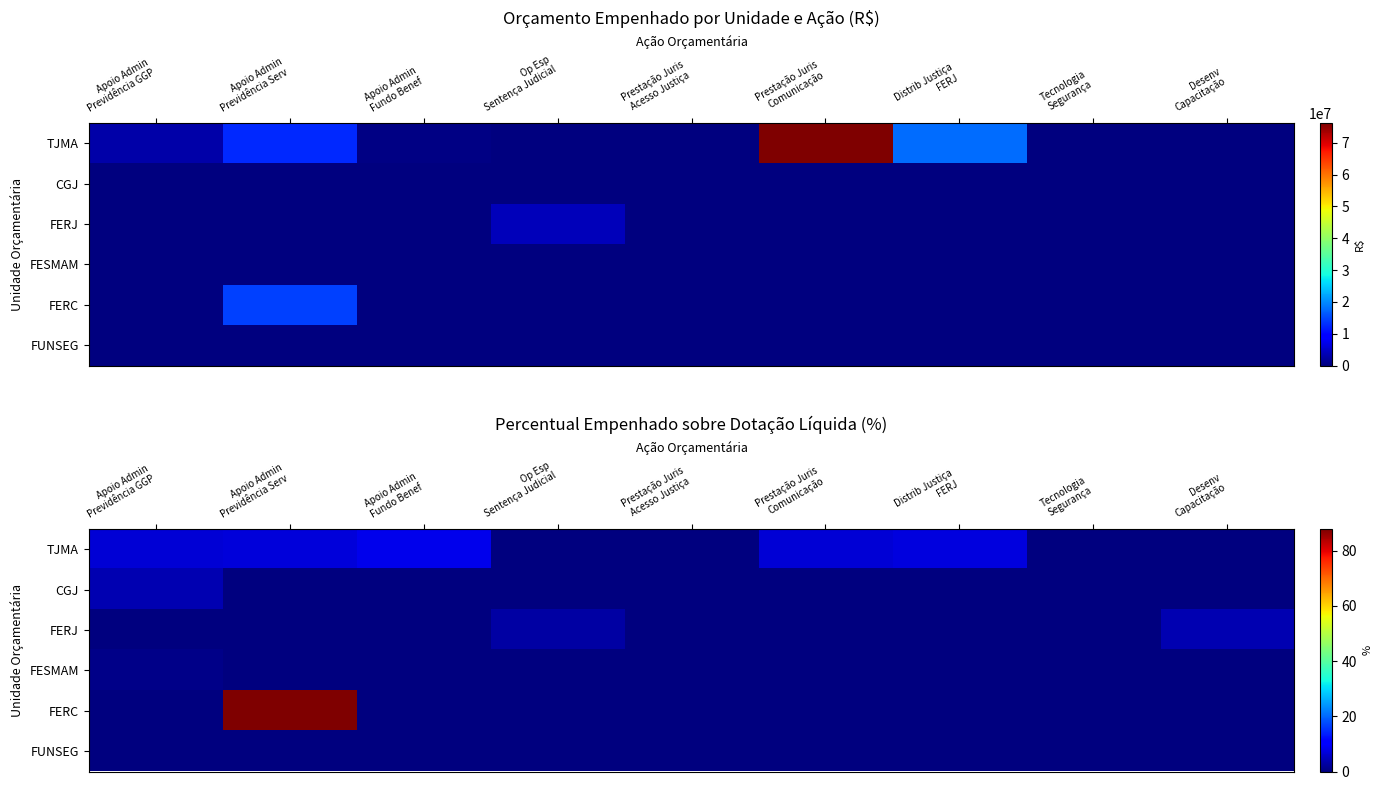

At which label is FUNSEG closest to 0?

Apoio Admin Previdência GGP